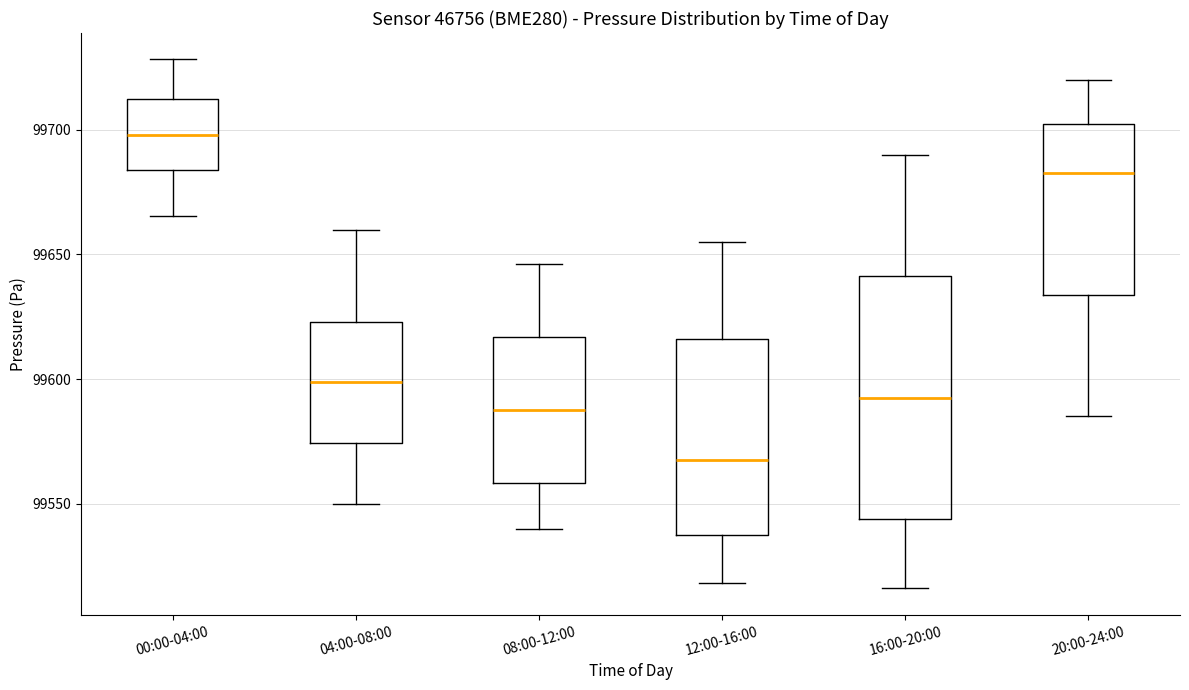

Where does the lower whisker of the box for 12:00-16:00 end on the y-axis? The values are not printed on the chart, so give them approximately, as read against the axis.

99520